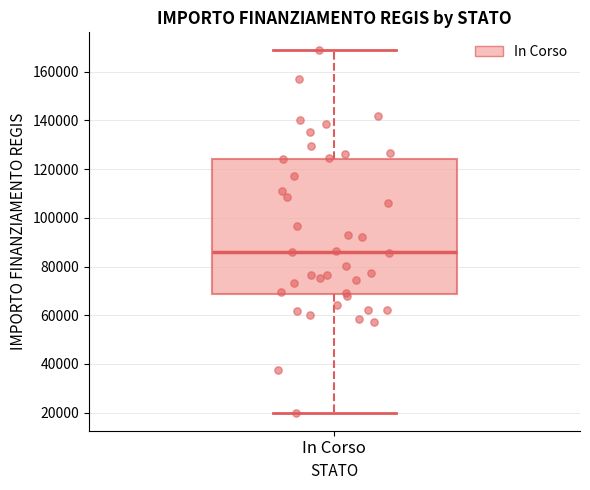

Where does the upper whisker of the box for In Corso end on the y-axis? The values are not printed on the chart, so give them approximately, as read against the axis.

168000